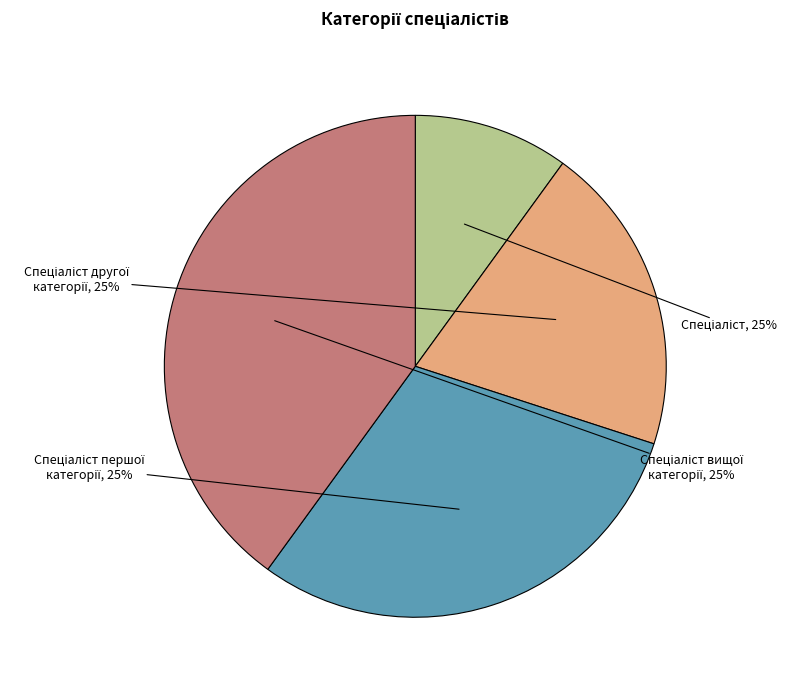

How many segments does this pie chart have?

4